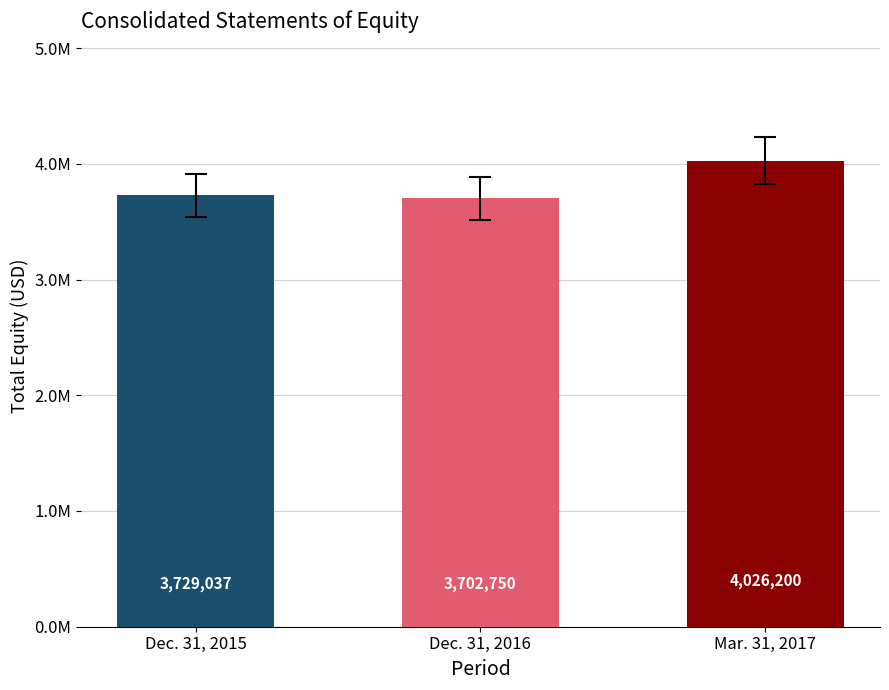

What is the label of the 2nd bar from the right?

Dec. 31, 2016